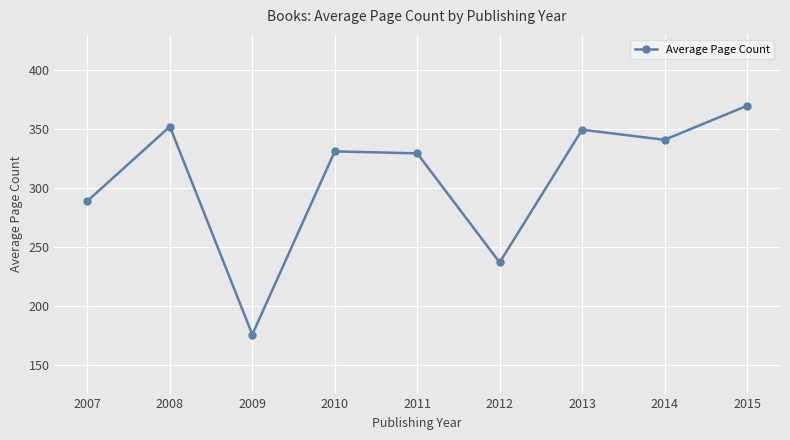

The chart shows a value of 369.6 at 2015. True or false?

True